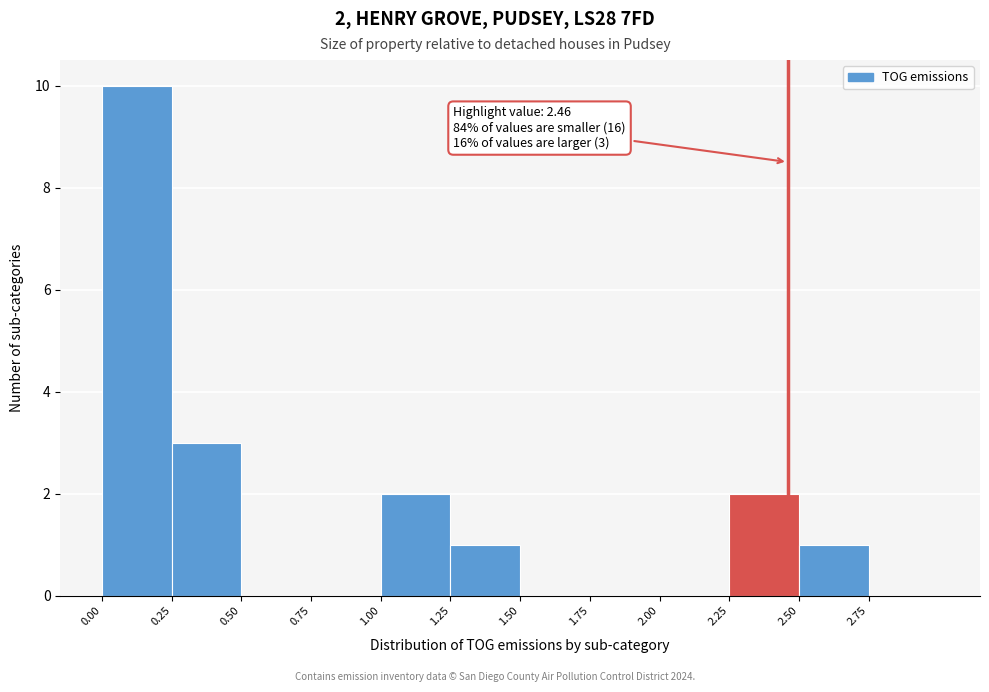

Which range on the x-axis has the tallest bar?

0.00 to 0.25